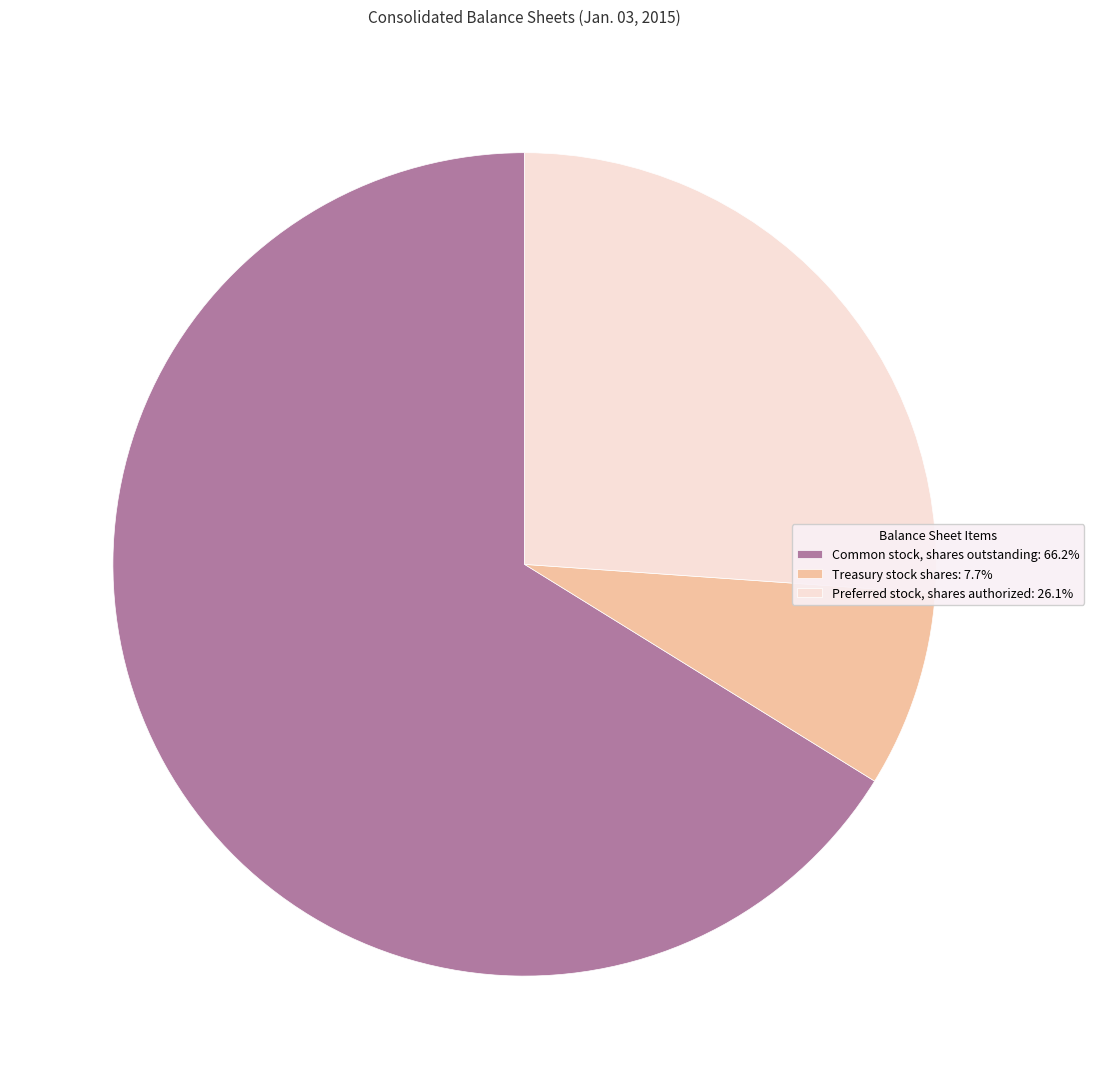

Approximately how many times larger is the value at Preferred stock, shares authorized compared to Common stock, shares outstanding?

0.4